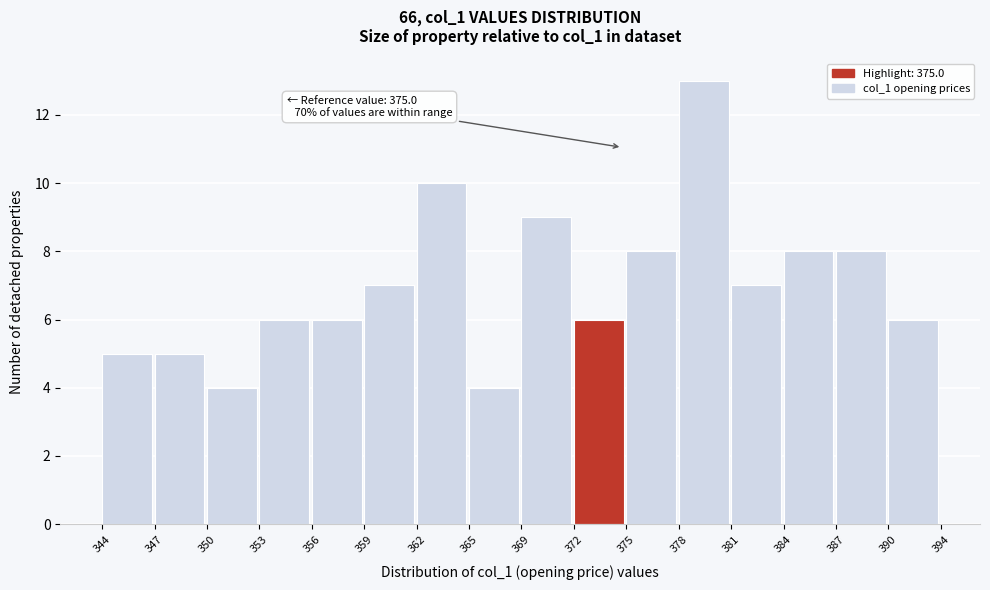

Reading left to right, list all the values displayed in this chart.

5	5	4	6	6	7	10	4	9	6	8	13	7	8	8	6